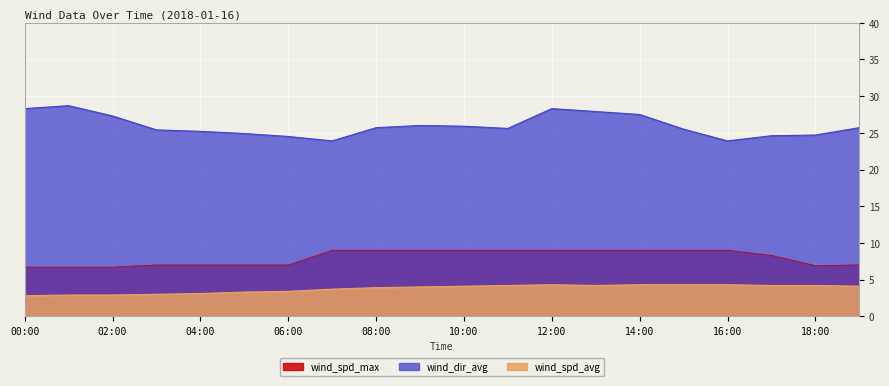

True or false: wind_dir_avg has a value of 25.5 at 15:00.

True